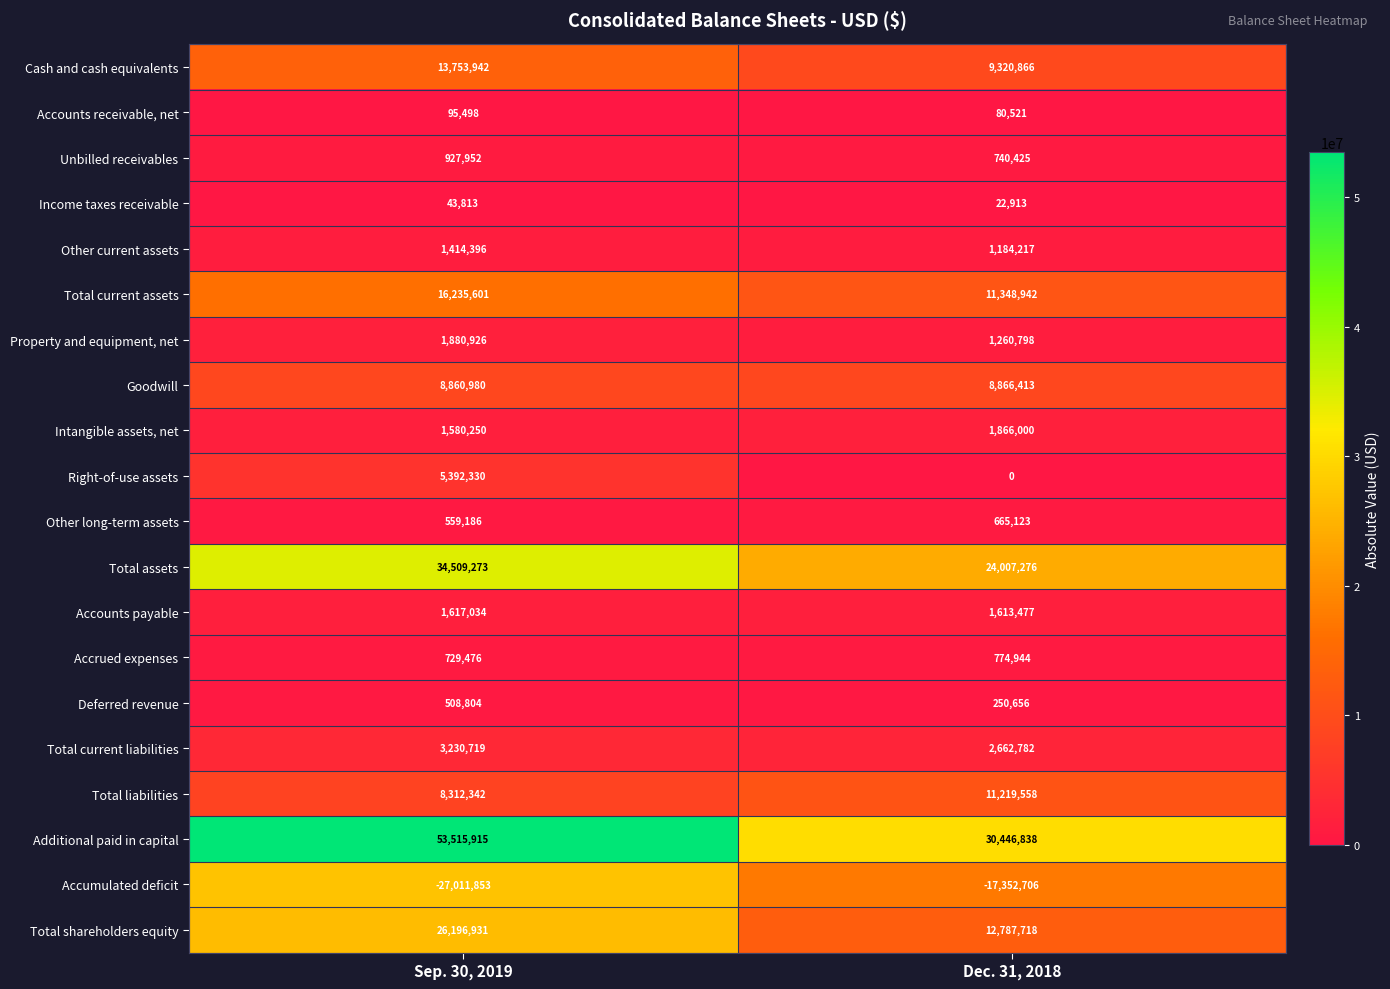

At how many categories does at least one series exceed 1472401?

2